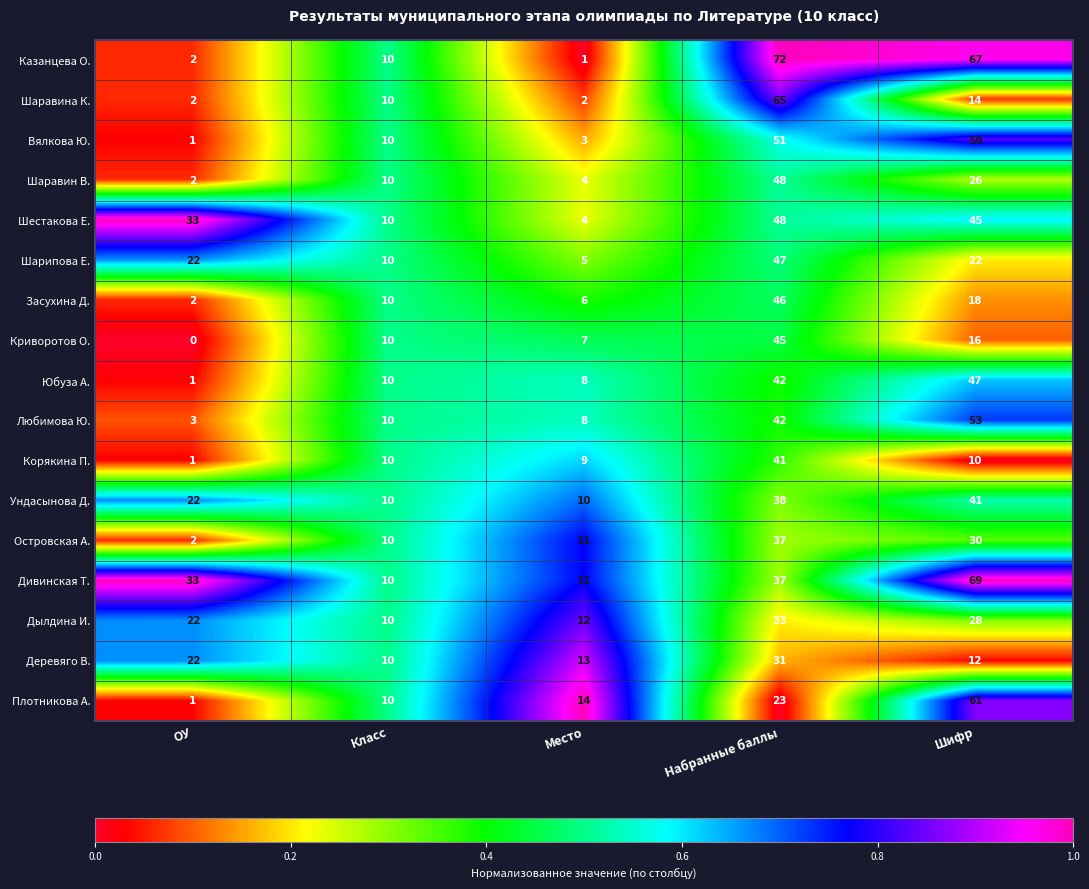

At which label is Дылдина И. closest to 21?

ОУ